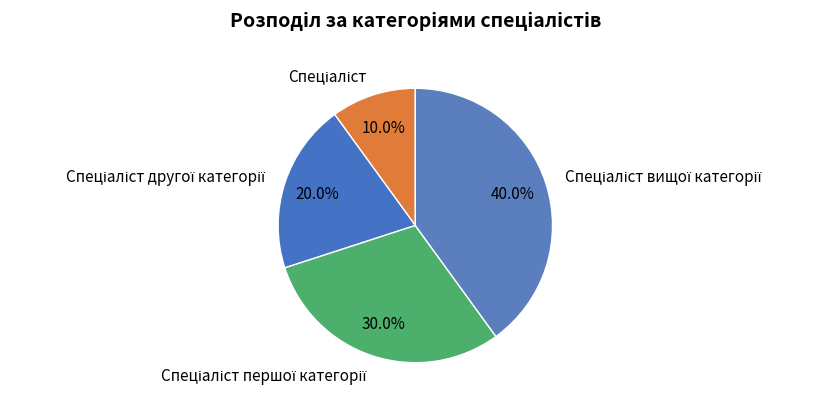

Is there any slice that represents more than half of the pie?

No